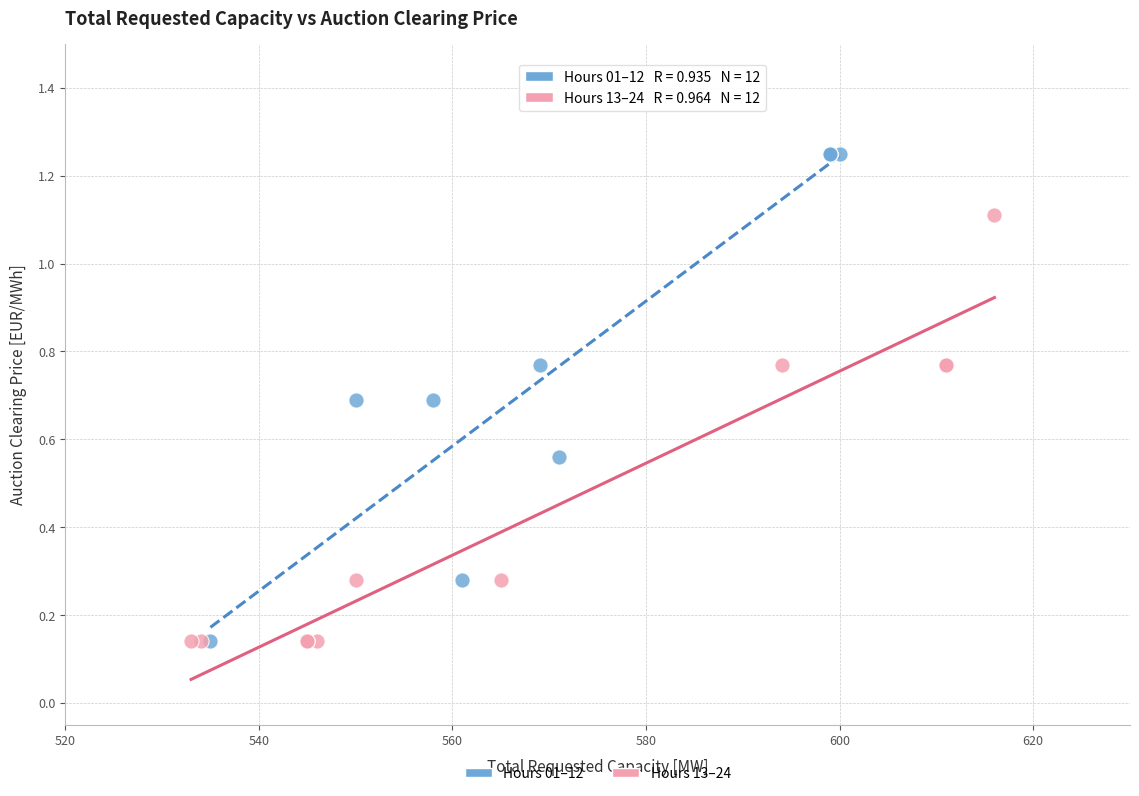

Which series has the widest spread of Y values?

Hours 01–12